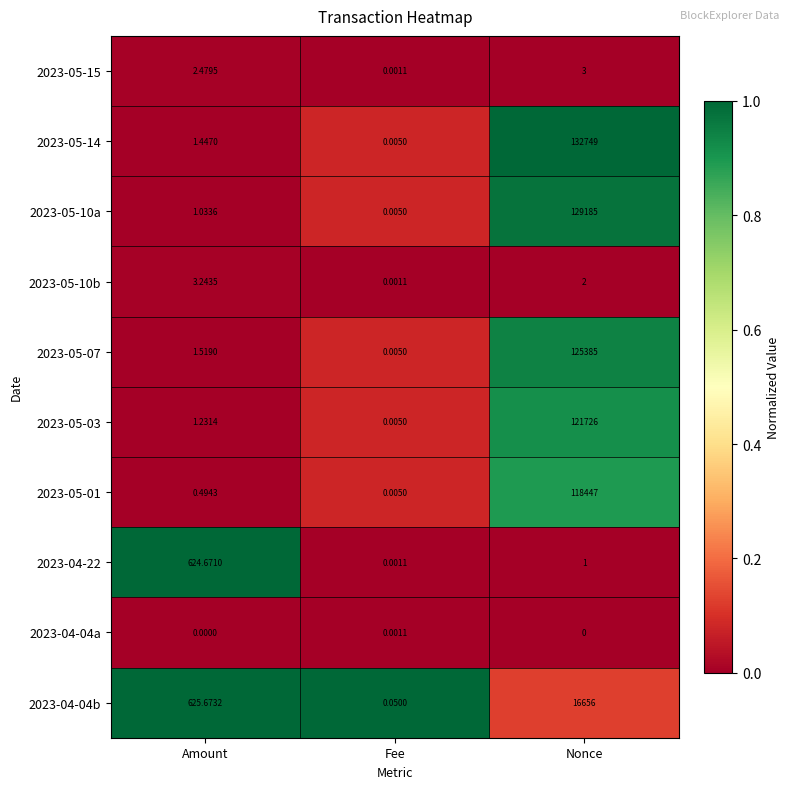

Which label corresponds to the largest value in the chart?

Nonce